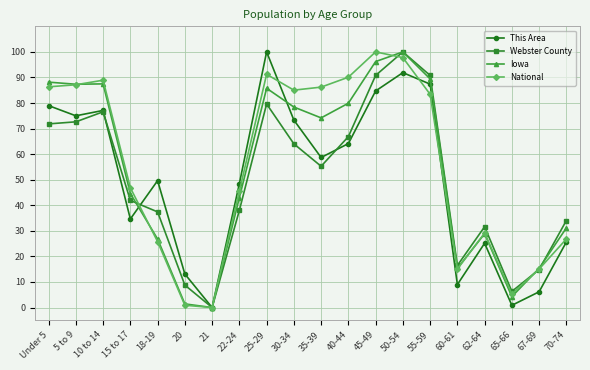

True or false: Iowa has more than 2 interior local peaks.

True